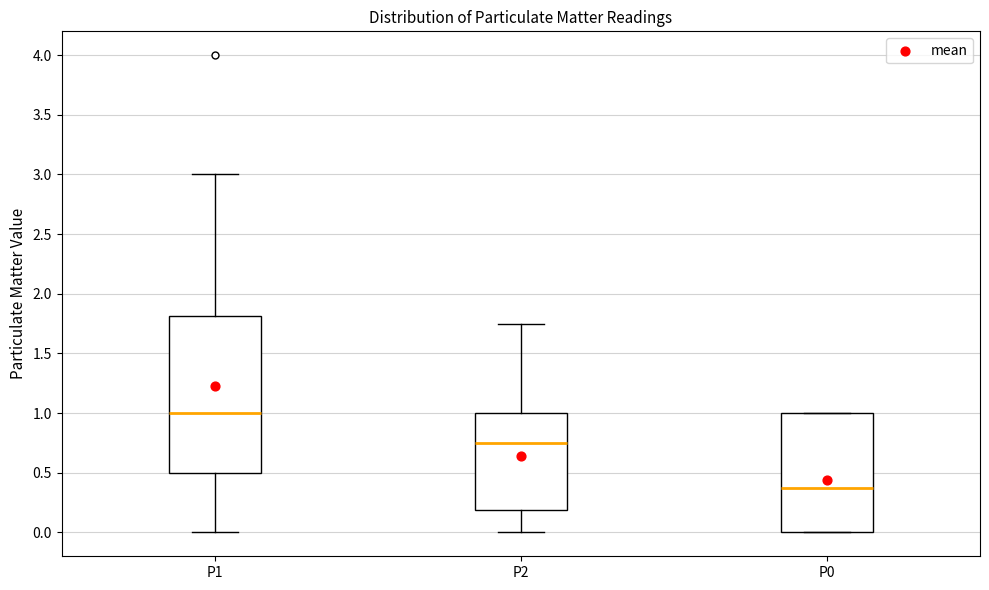

Reading left to right, read every box against the y-axis: the position of its median line, the range the box covers, and the ends of its whiskers. The values are not printed on the chart, so give them approximately, as read against the axis.

P1: median 1.00, box 0.50 to 1.80, whiskers 0.00 to 3.00
P2: median 0.75, box 0.20 to 1.00, whiskers 0.00 to 1.75
P0: median 0.40, box 0.00 to 1.00, whiskers 0.00 to 1.00